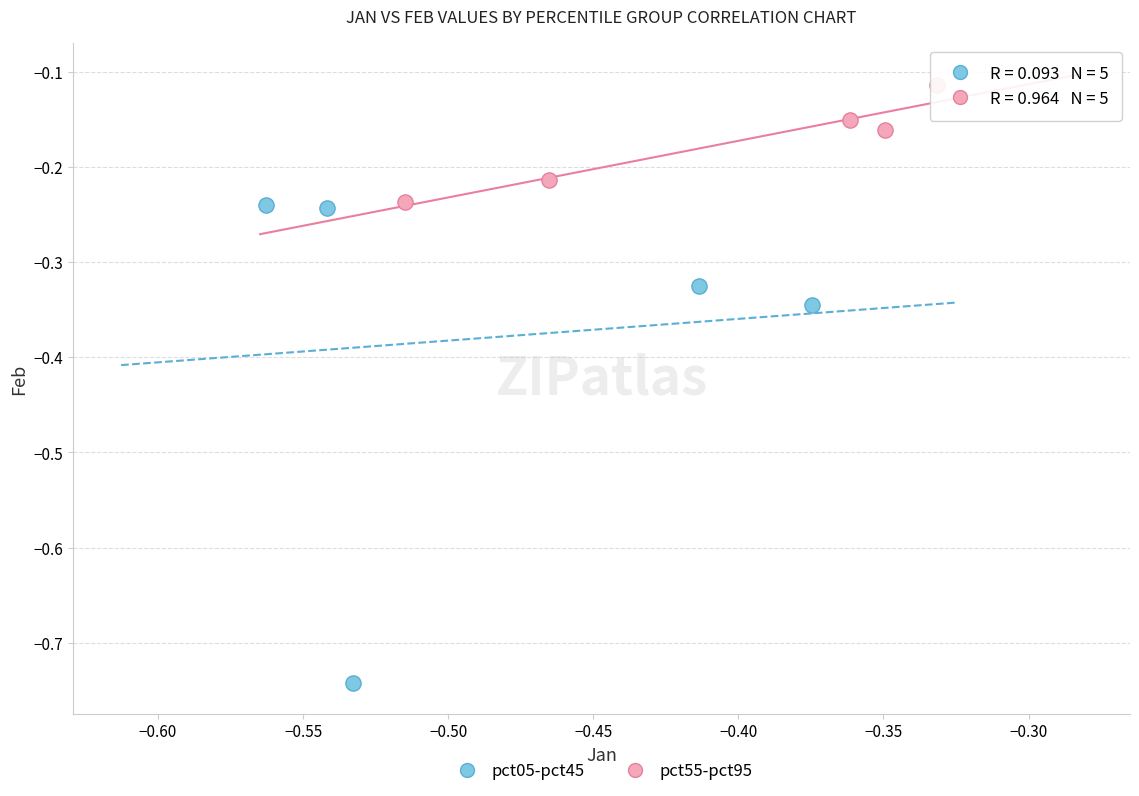

What are all the series names shown in the legend?

pct05-pct45, pct55-pct95